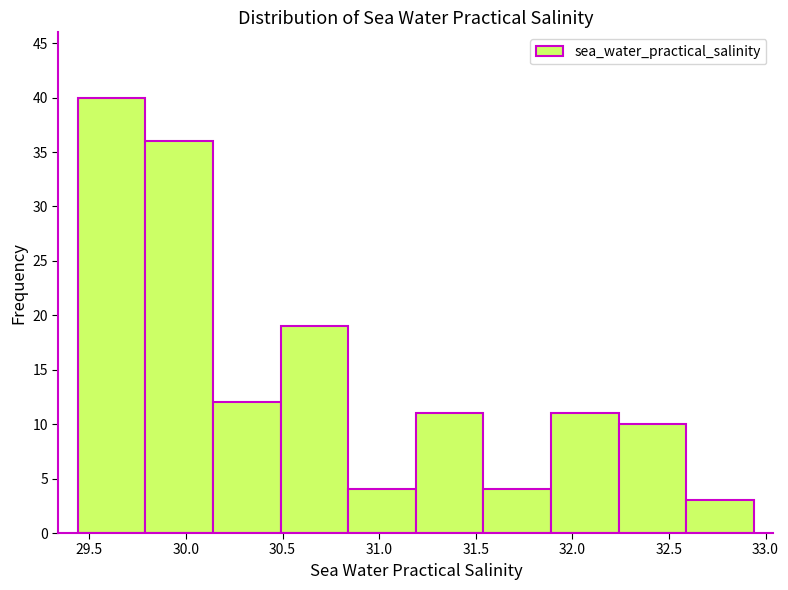

Which range on the x-axis has the tallest bar?

29.44 to 29.79